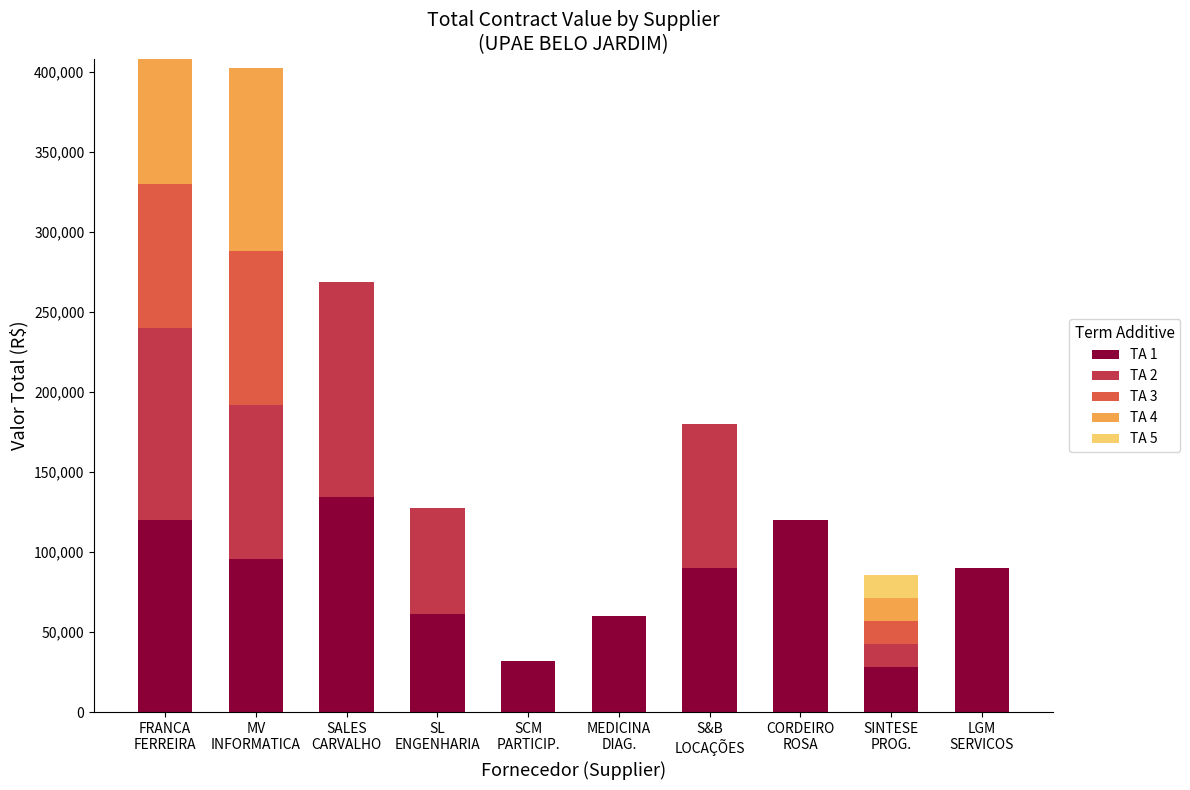

Count the number of data series in this chart.

5